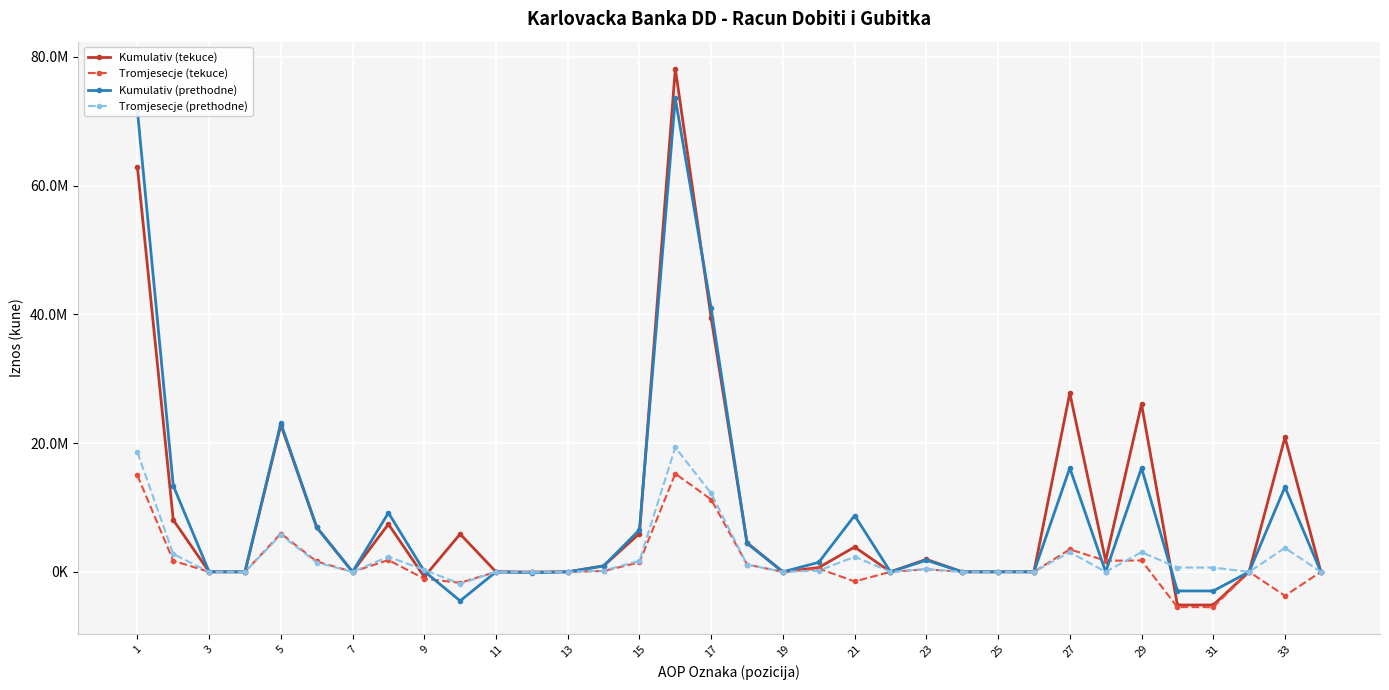

Is this an area chart (filled region under the line)?

No